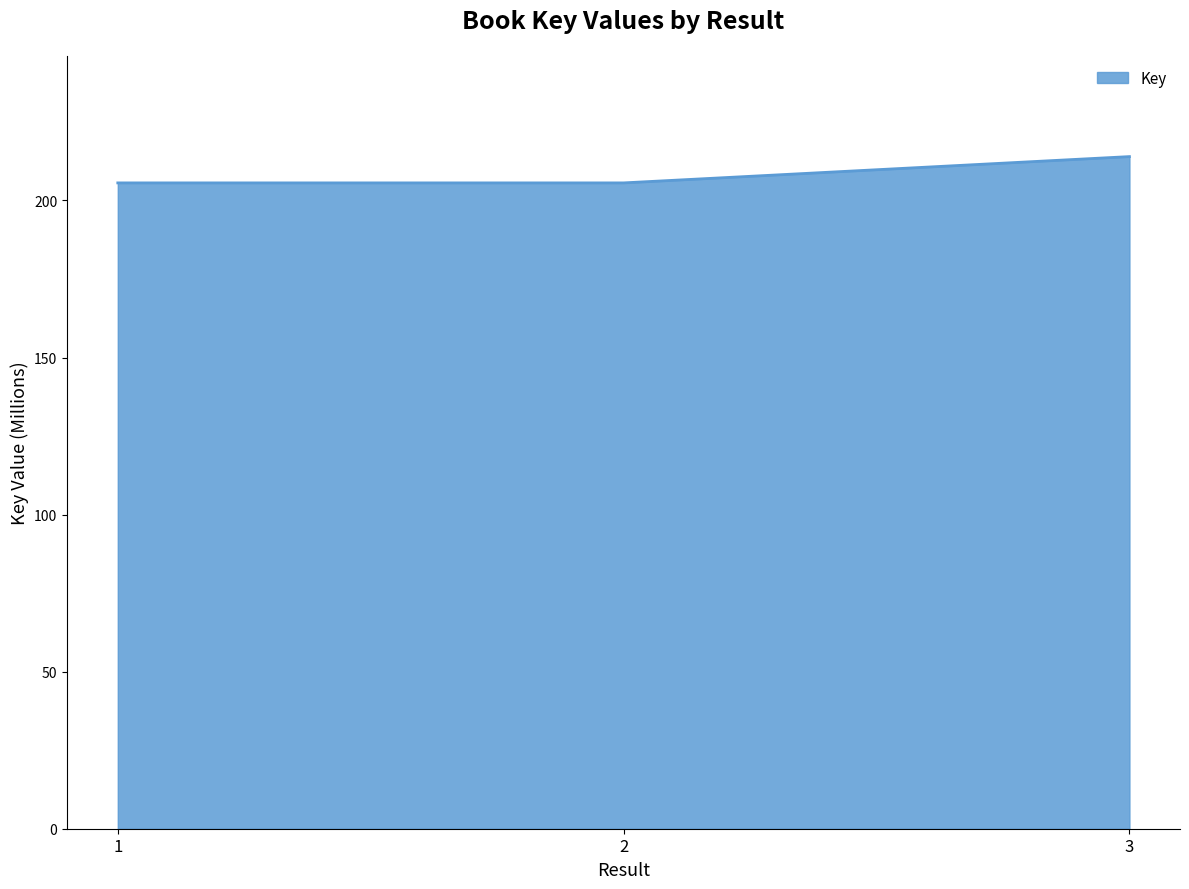

Reading left to right, transcribe all the data shown in this chart.

205.6	205.6	214.0